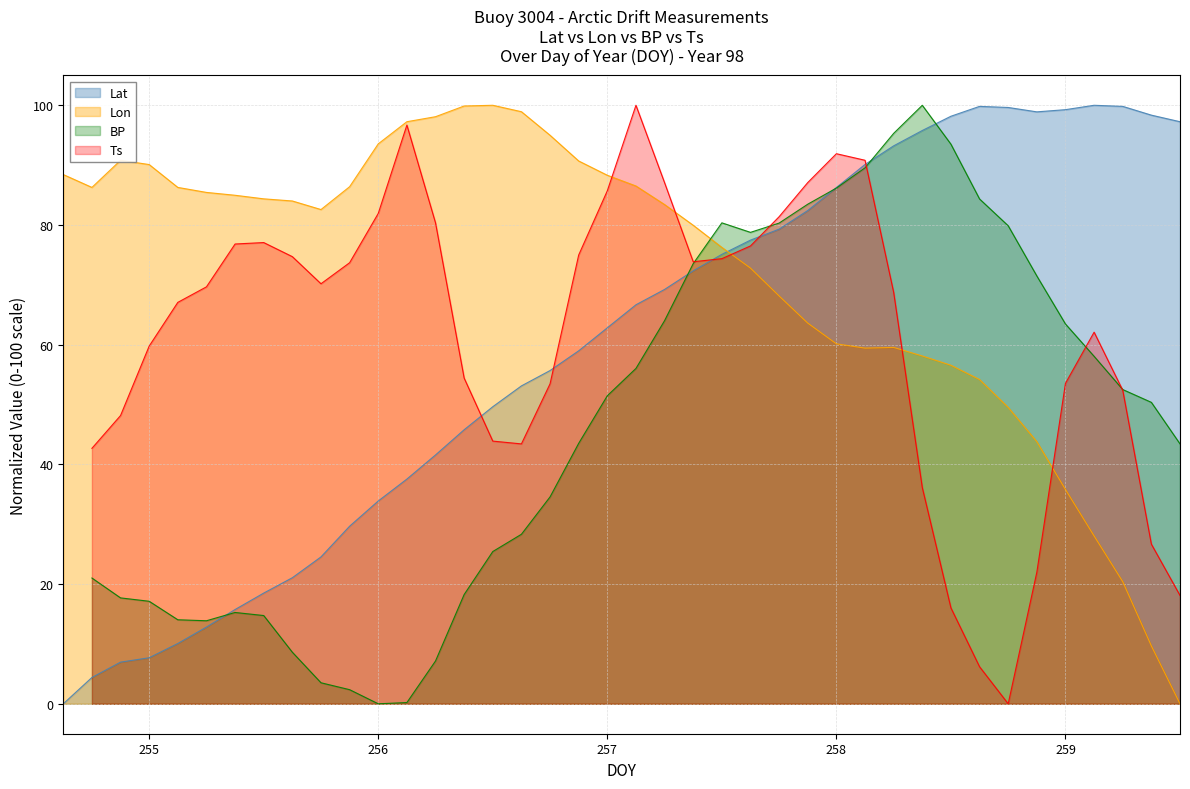

Which series has the largest total across all categories?

Lon